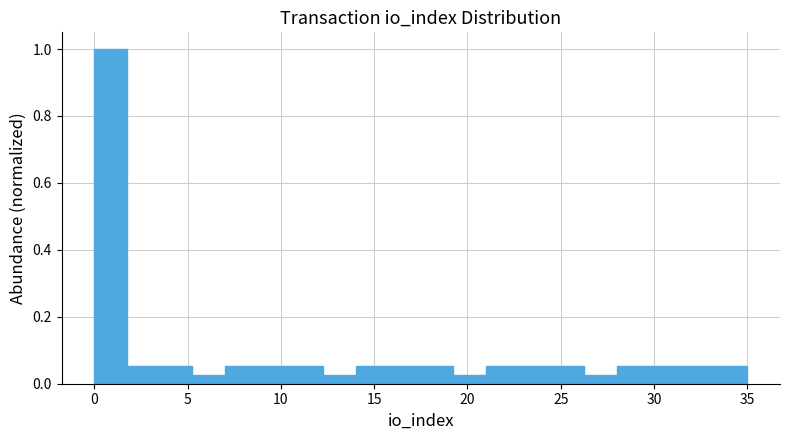

Around what value on the x-axis is the tallest bar? Give the approximate position of its centre, as read against the axis.

1.0